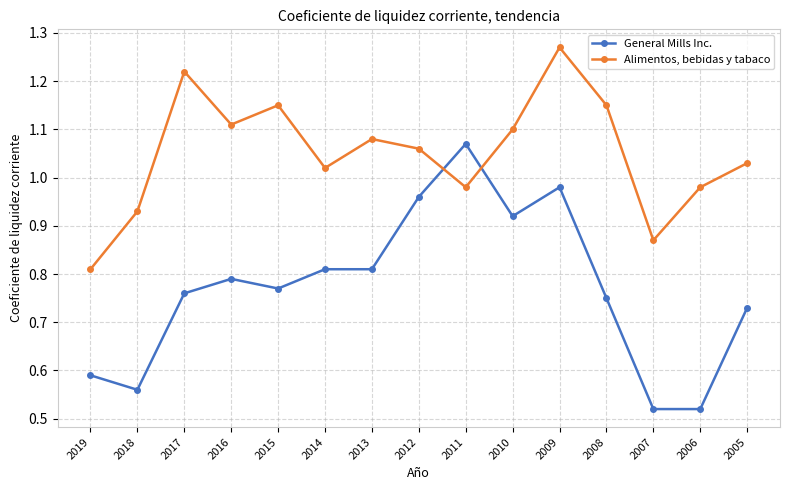

The value of Alimentos, bebidas y tabaco at 2013 is 1.1. True or false?

True